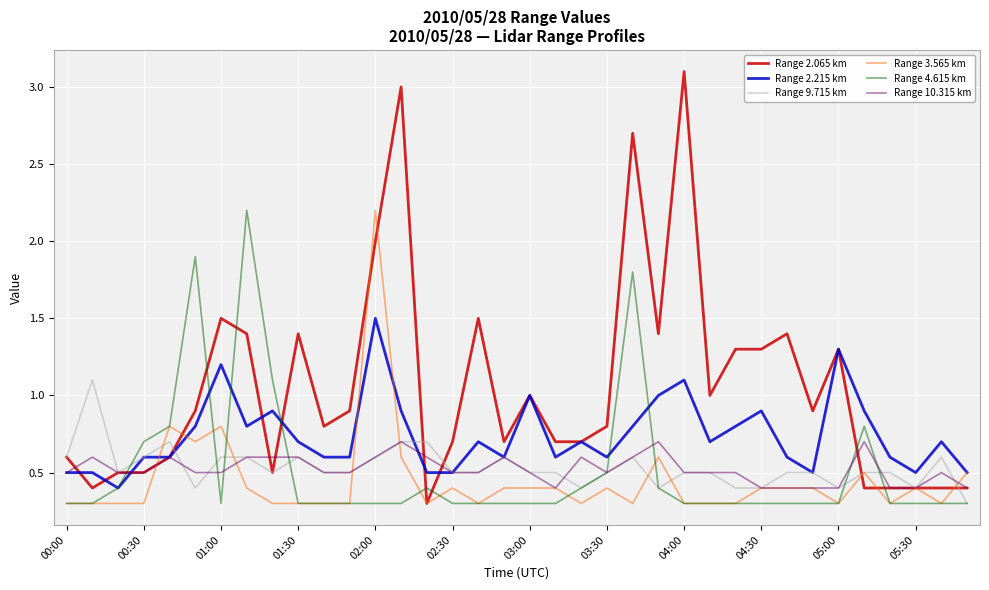

How many distinct data groups are displayed?

6